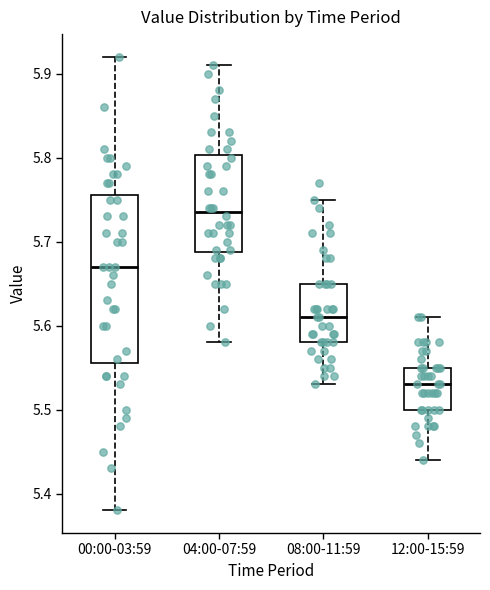

Where is the upper edge of the box for 08:00-11:59 on the y-axis? The values are not printed on the chart, so give them approximately, as read against the axis.

5.65